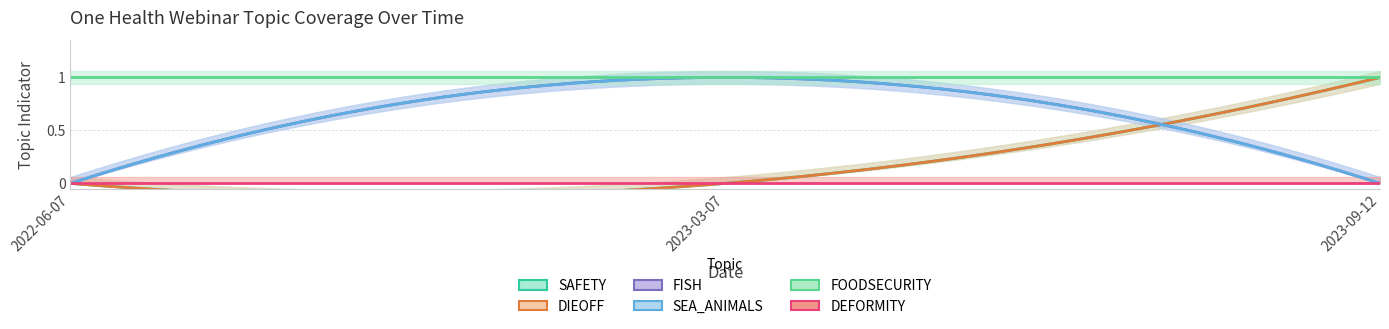

Is the value of DEFORMITY at 2022-06-07 greater than the value of DIEOFF at 2022-06-07?

No